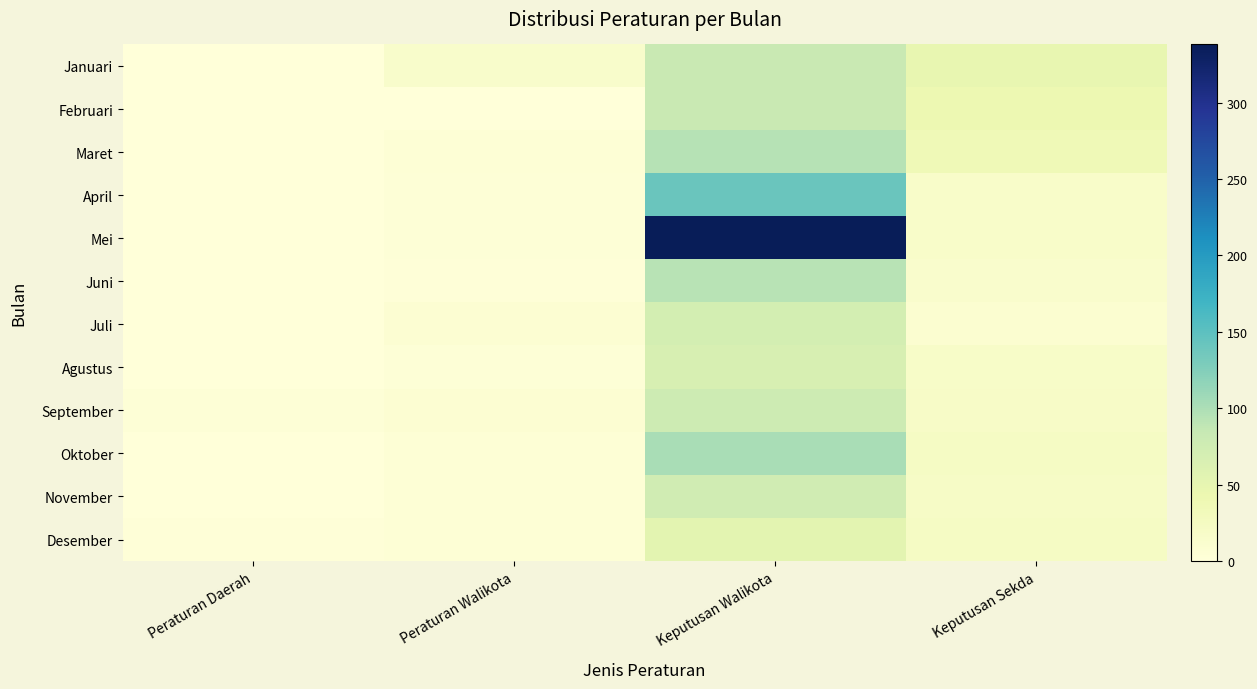

Reading left to right, extract all data points from this chart.

Januari: Peraturan Daerah=1	Peraturan Walikota=15	Keputusan Walikota=82	Keputusan Sekda=48
Februari: Peraturan Daerah=0	Peraturan Walikota=0	Keputusan Walikota=83	Keputusan Sekda=42
Maret: Peraturan Daerah=0	Peraturan Walikota=4	Keputusan Walikota=94	Keputusan Sekda=36
April: Peraturan Daerah=0	Peraturan Walikota=3	Keputusan Walikota=140	Keputusan Sekda=16
Mei: Peraturan Daerah=0	Peraturan Walikota=3	Keputusan Walikota=338	Keputusan Sekda=17
Juni: Peraturan Daerah=0	Peraturan Walikota=2	Keputusan Walikota=93	Keputusan Sekda=14
Juli: Peraturan Daerah=0	Peraturan Walikota=7	Keputusan Walikota=70	Keputusan Sekda=10
Agustus: Peraturan Daerah=1	Peraturan Walikota=3	Keputusan Walikota=67	Keputusan Sekda=18
September: Peraturan Daerah=3	Peraturan Walikota=7	Keputusan Walikota=77	Keputusan Sekda=19
Oktober: Peraturan Daerah=1	Peraturan Walikota=4	Keputusan Walikota=102	Keputusan Sekda=22
November: Peraturan Daerah=0	Peraturan Walikota=4	Keputusan Walikota=74	Keputusan Sekda=20
Desember: Peraturan Daerah=2	Peraturan Walikota=4	Keputusan Walikota=53	Keputusan Sekda=22